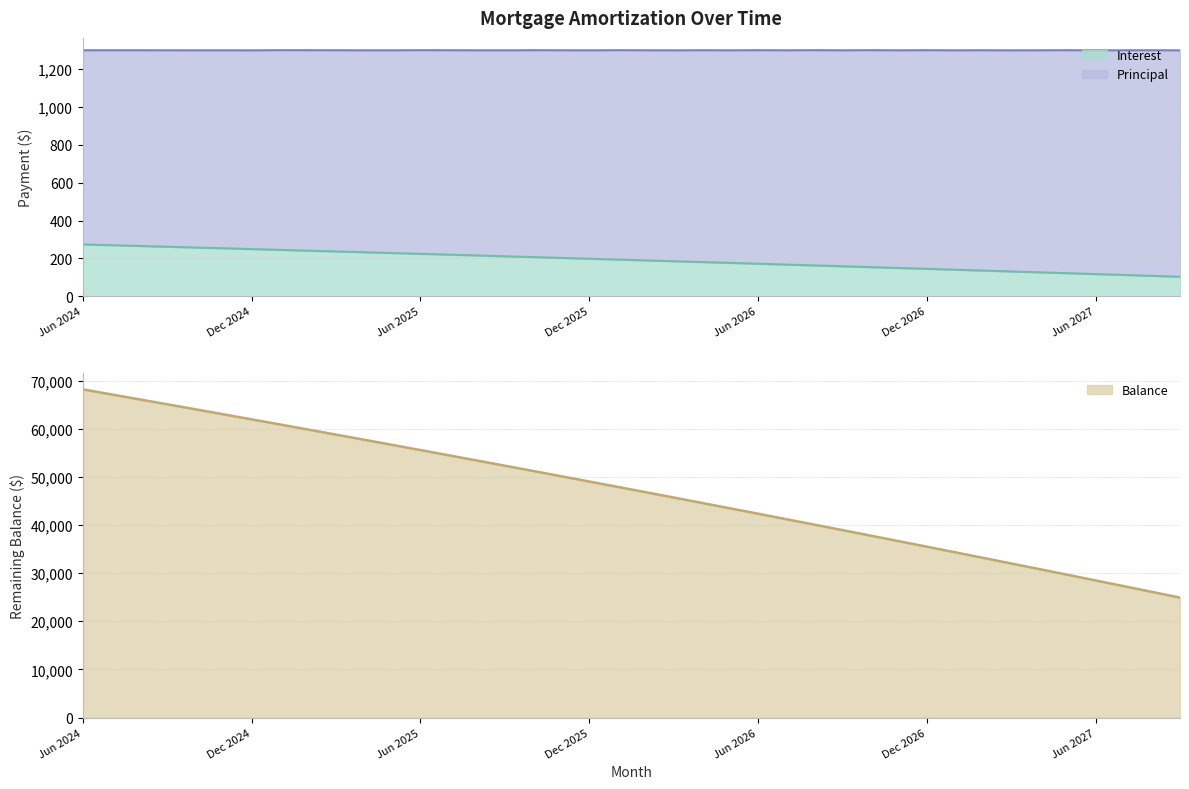

What is the maximum value for Interest?

273.9